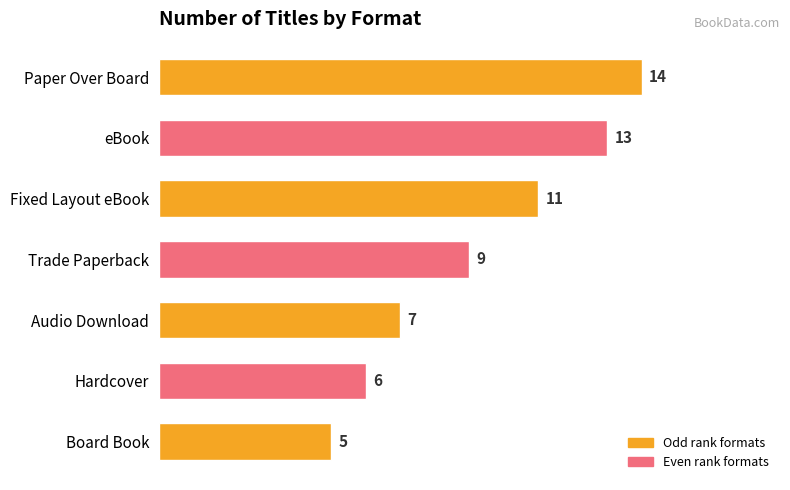

What is the label of the 4th bar from the bottom?

Trade Paperback